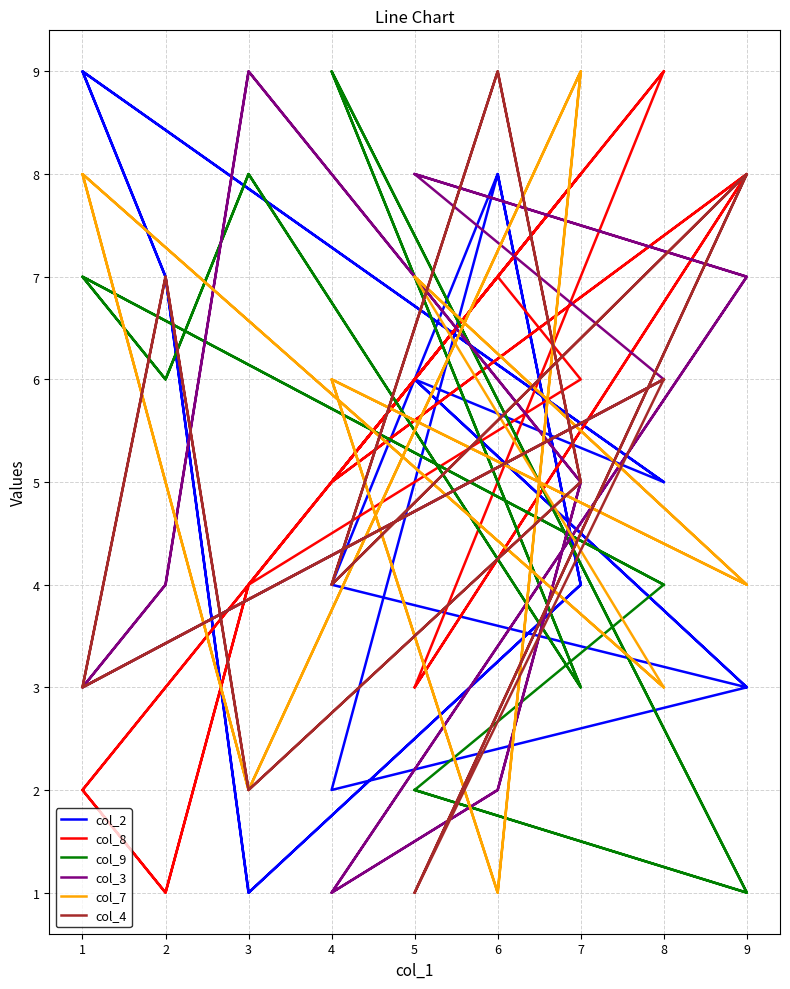

Which series changed the most between 8 and 1?

col_8